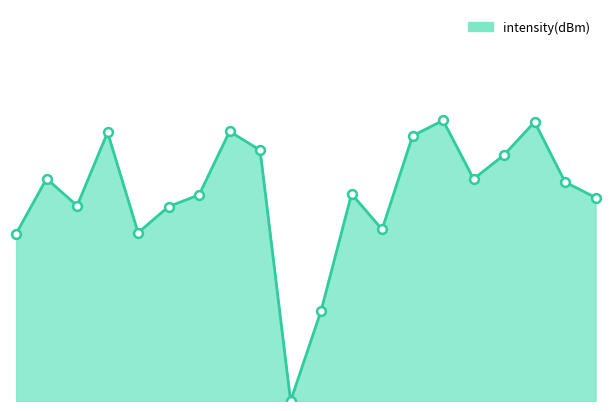

Does the chart have visible grid lines?

No